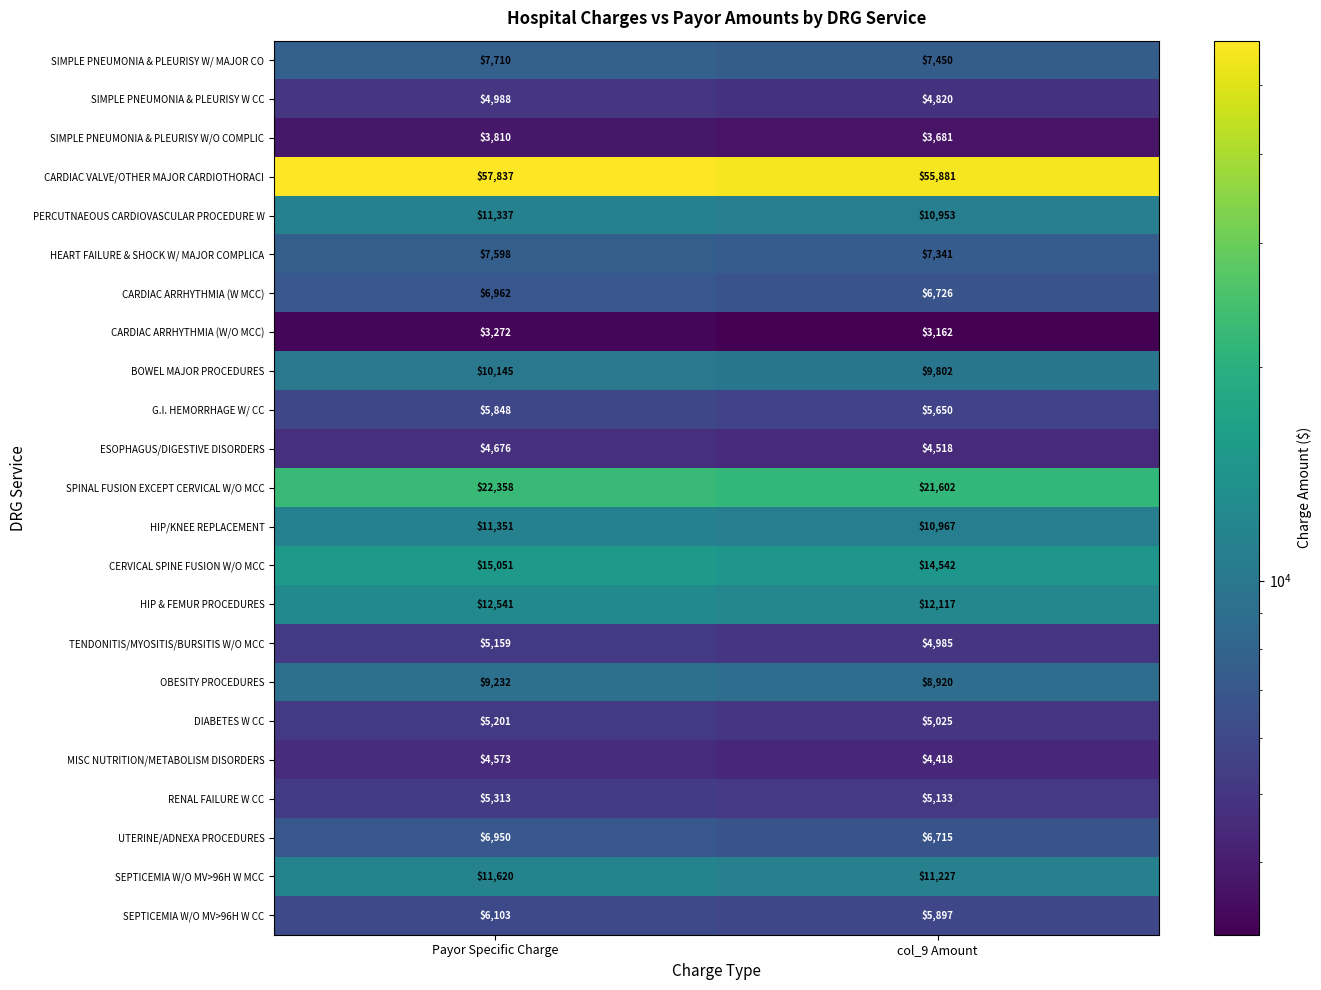

The value of G.I. HEMORRHAGE W/ CC at Payor Specific Charge is 5848. True or false?

True